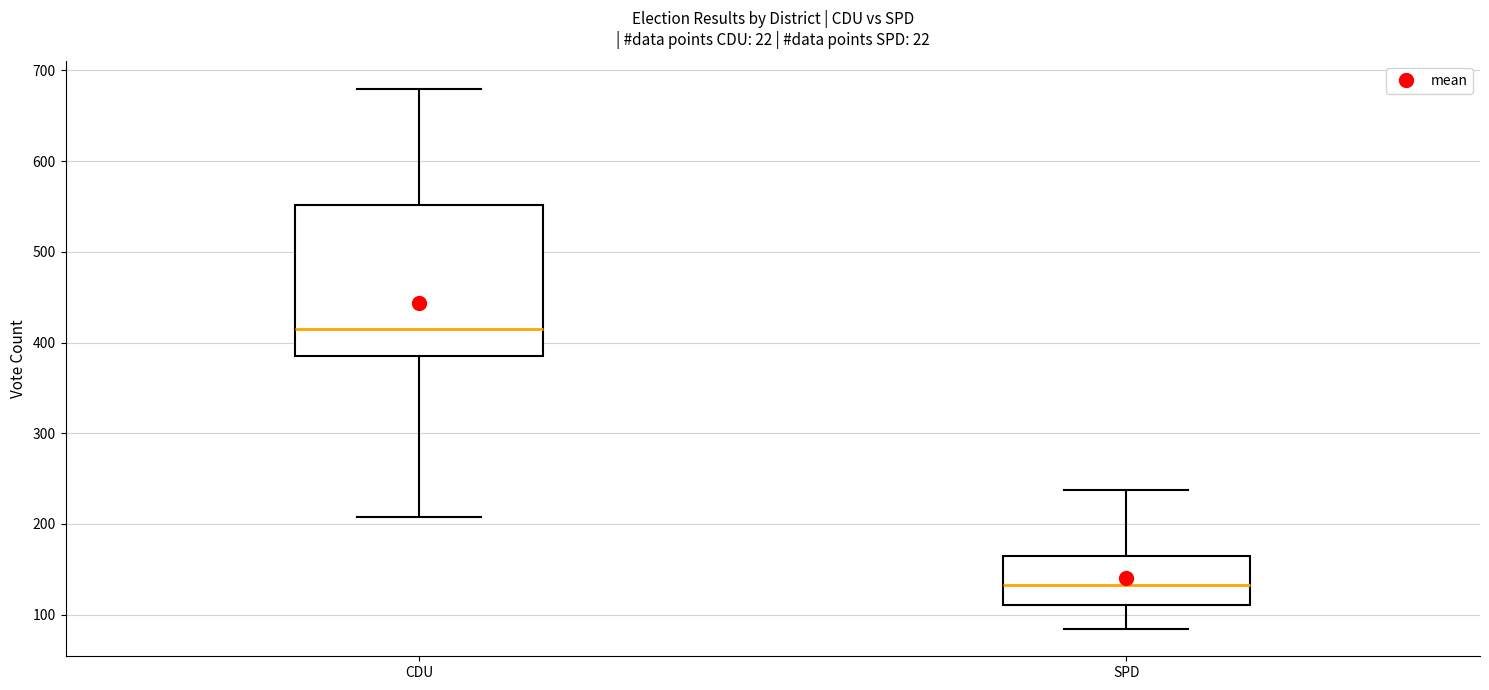

Which box is the tallest, from its lower edge to its upper edge?

CDU